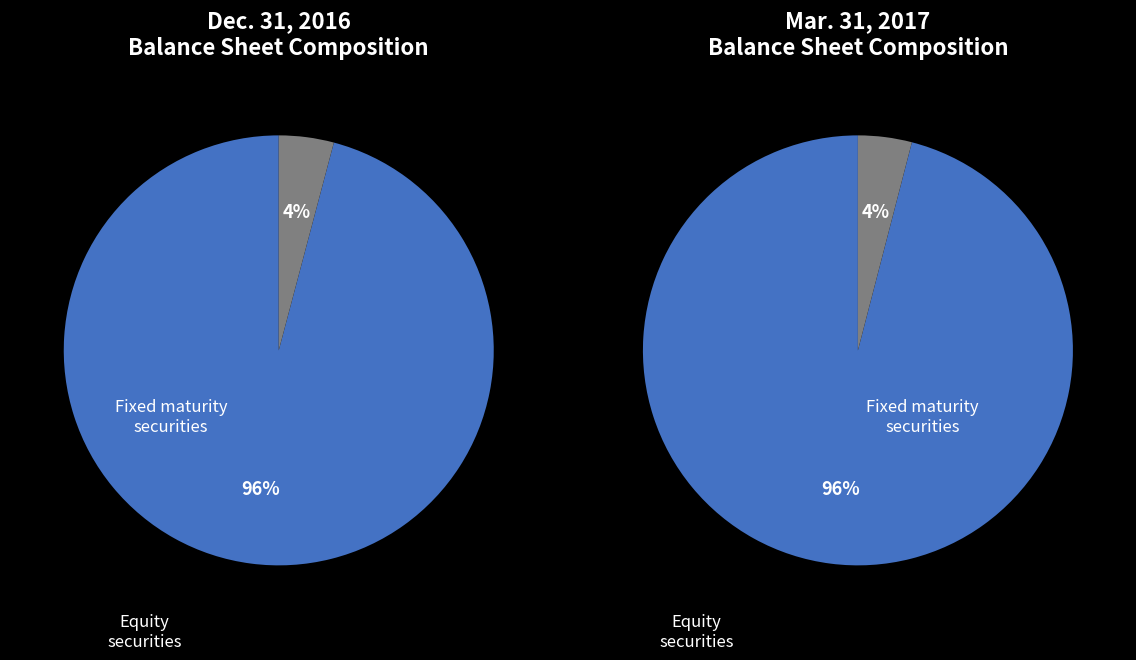

What is the smallest slice in the pie chart?

Equity securities